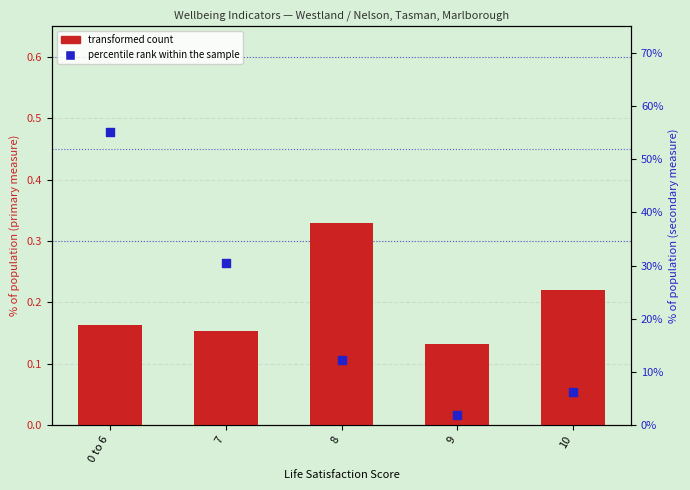

Which series contains the highest Y value?

percentile rank within the sample